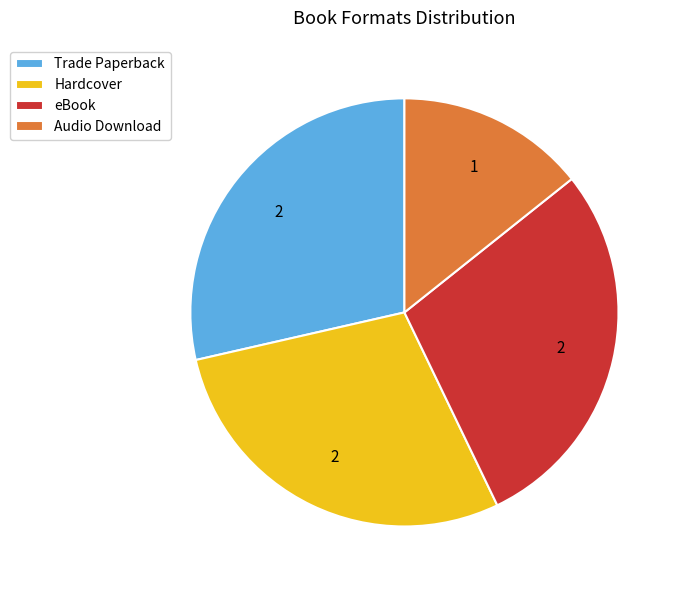

The Trade Paperback slice represents 29% of the pie. True or false?

True